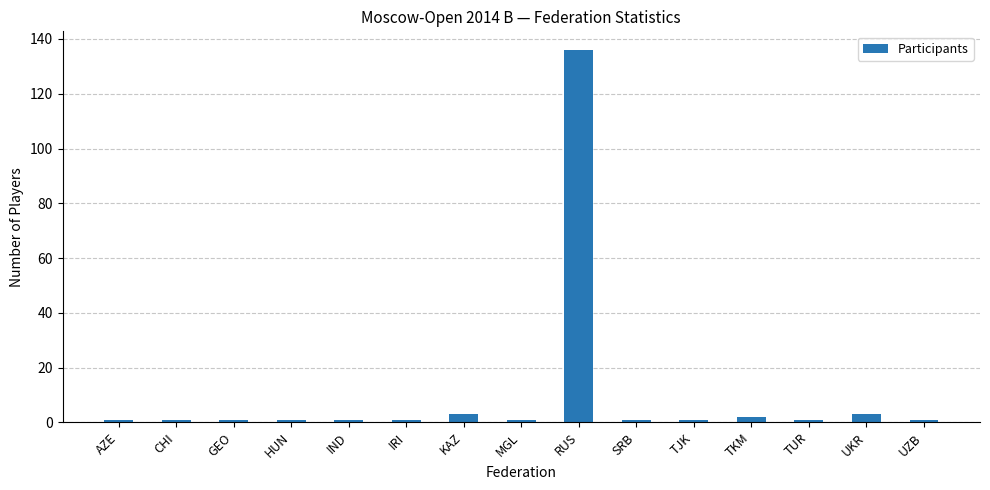

What is the label of the 10th bar from the right?

IRI